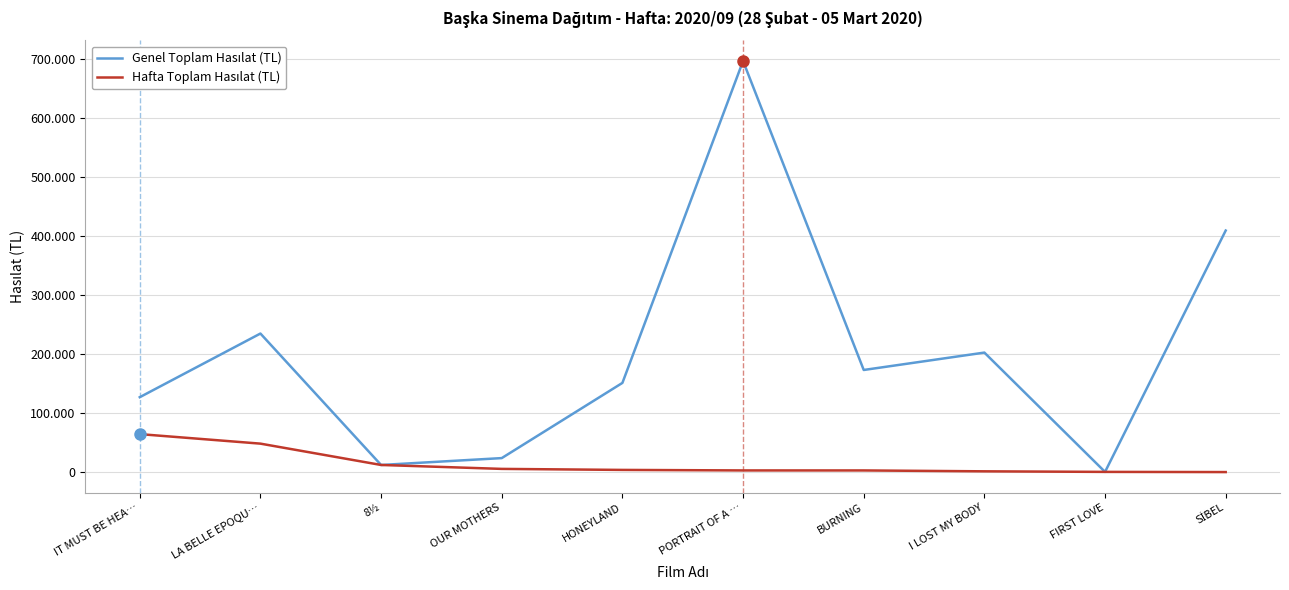

Which series has the largest range (max minus min)?

Genel Toplam Hasılat (TL)